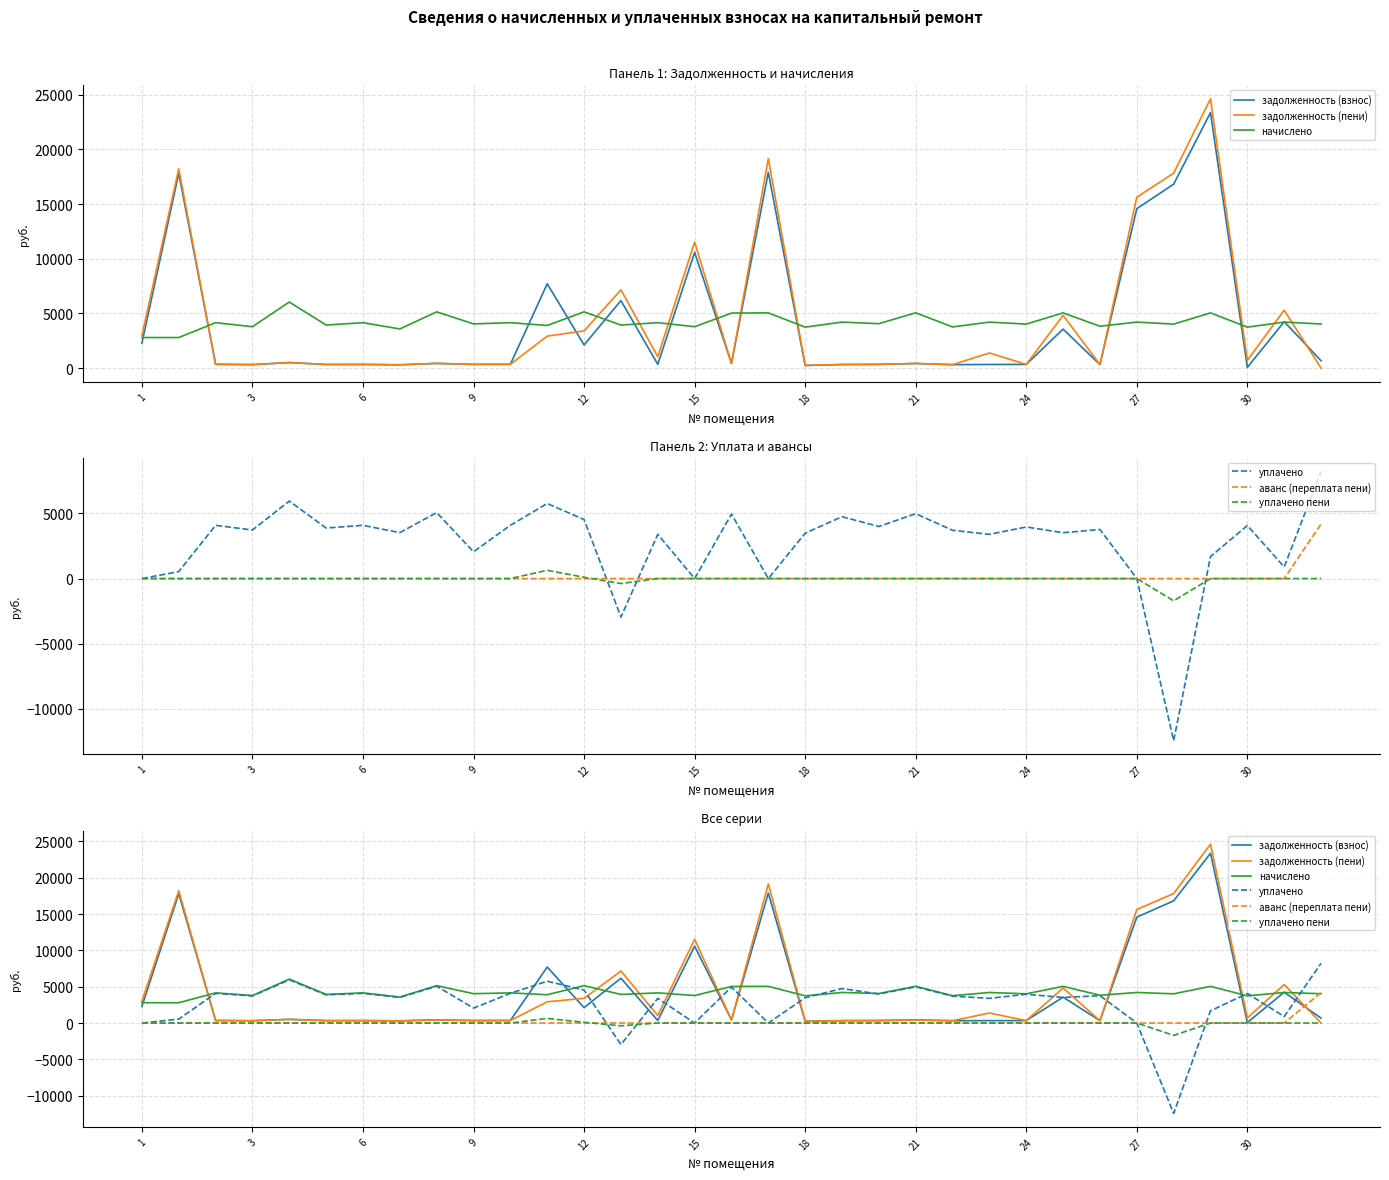

True or false: задолженность (пени) has more than 2 interior local peaks.

True